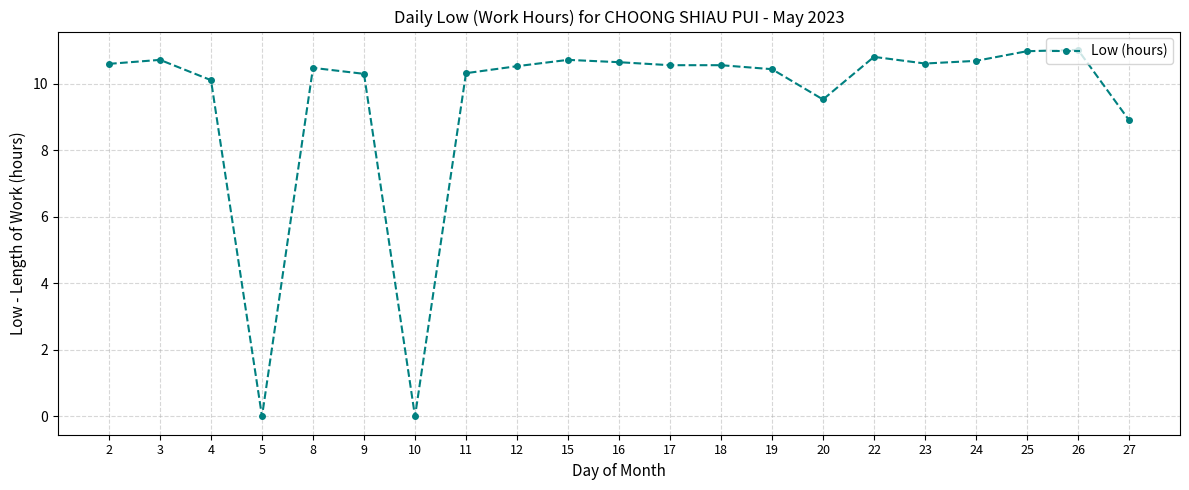

Count the number of categories in the chart.

21